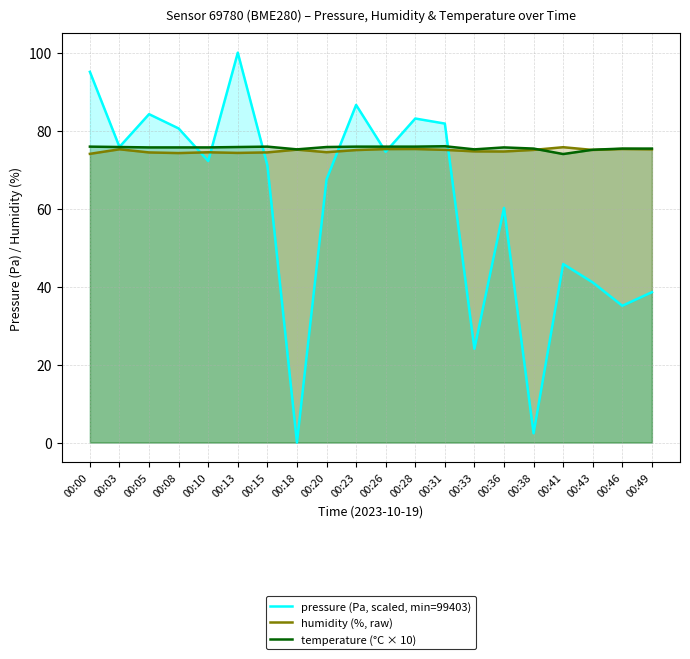

At which label is temperature (°C × 10) closest to 75?

00:43